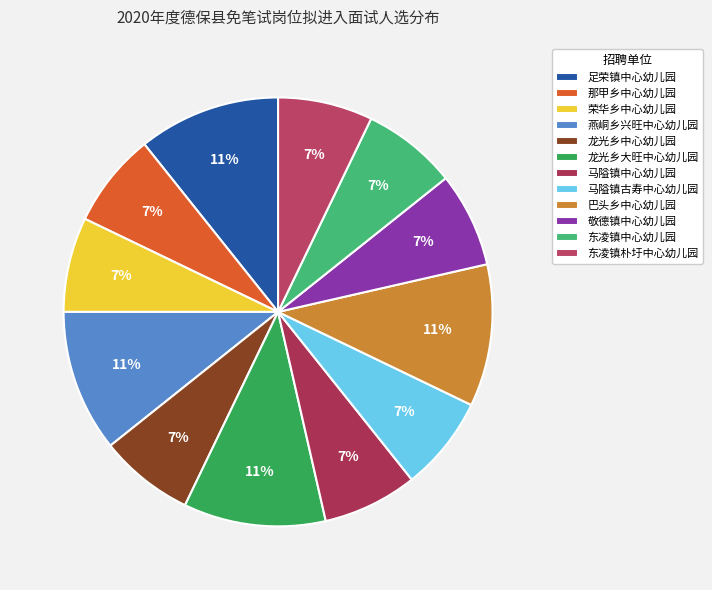

How many slices are in this pie chart?

12